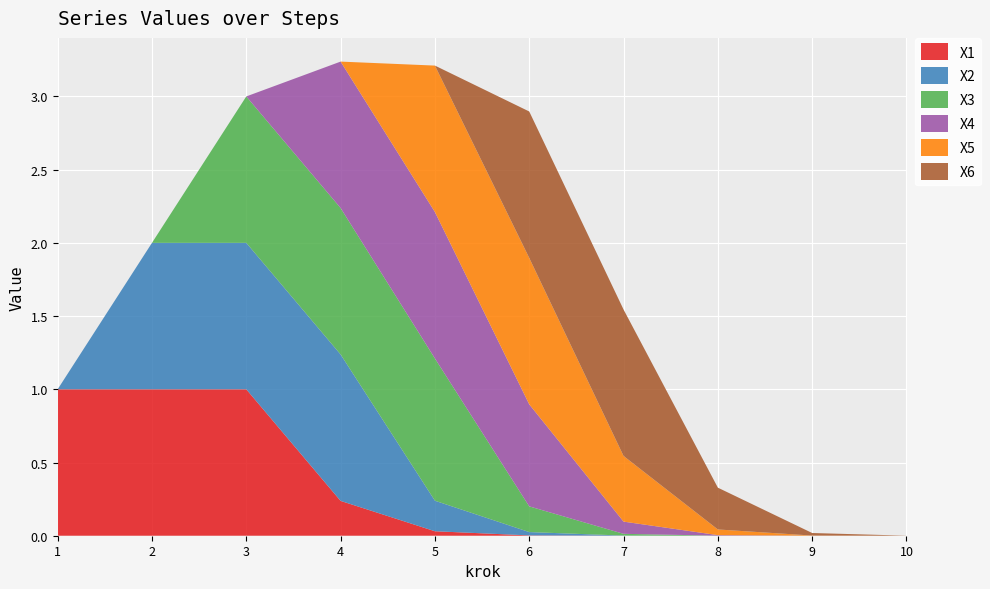

Reading left to right, list all the values displayed in this chart.

X1: 1=1.0	2=1.0	3=1.0	4=0.2	5=0.0	6=0.0	7=0.0	8=0.0	9=0.0	10=0.0
X2: 1=0.0	2=1.0	3=1.0	4=1.0	5=0.2	6=0.0	7=0.0	8=0.0	9=0.0	10=0.0
X3: 1=0.0	2=0.0	3=1.0	4=1.0	5=1.0	6=0.2	7=0.0	8=0.0	9=0.0	10=0.0
X4: 1=0.0	2=0.0	3=0.0	4=1.0	5=1.0	6=0.7	7=0.1	8=0.0	9=0.0	10=0.0
X5: 1=0.0	2=0.0	3=0.0	4=0.0	5=1.0	6=1.0	7=0.4	8=0.0	9=0.0	10=0.0
X6: 1=0.0	2=0.0	3=0.0	4=0.0	5=0.0	6=1.0	7=1.0	8=0.3	9=0.0	10=0.0